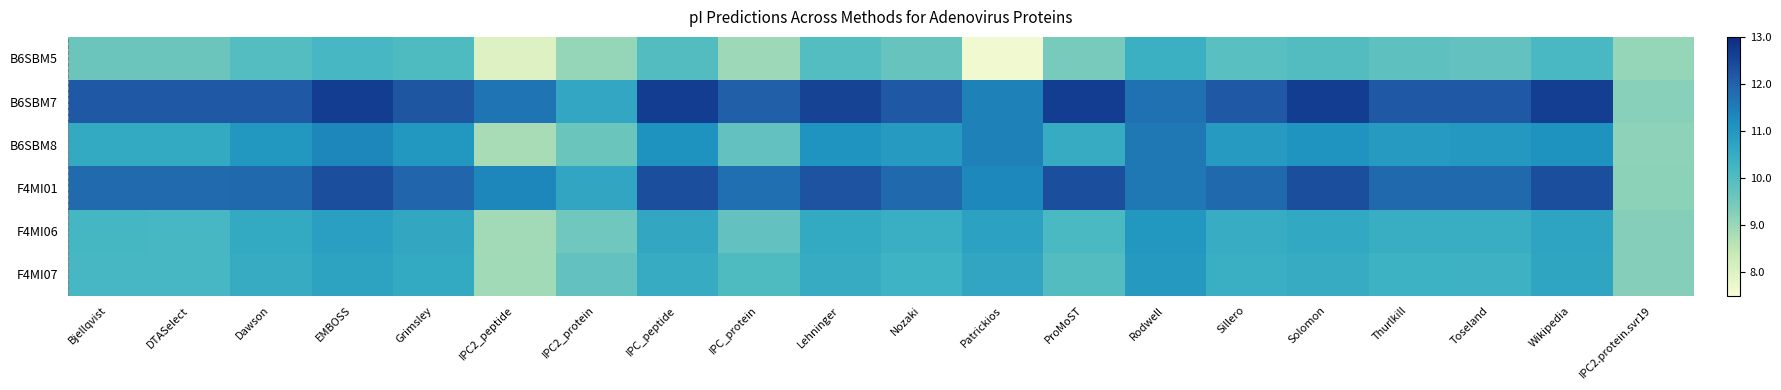

Reading right to left, transcribe all the data shown in this chart.

B6SBM5: IPC2.protein.svr19=9.1	Wikipedia=10.1	Toseland=9.7	Thurlkill=9.8	Solomon=10.0	Sillero=9.9	Rodwell=10.4	ProMoST=9.4	Patrickios=7.6	Nozaki=9.7	Lehninger=10.0	IPC_protein=8.9	IPC_peptide=10.0	IPC2_protein=9.0	IPC2_peptide=8.0	Grimsley=10.0	EMBOSS=10.1	Dawson=10.0	DTASelect=9.6	Bjellqvist=9.6
B6SBM7: IPC2.protein.svr19=9.2	Wikipedia=12.6	Toseland=12.2	Thurlkill=12.2	Solomon=12.7	Sillero=12.2	Rodwell=11.7	ProMoST=12.7	Patrickios=11.4	Nozaki=12.2	Lehninger=12.6	IPC_protein=12.0	IPC_peptide=12.7	IPC2_protein=10.6	IPC2_peptide=11.7	Grimsley=12.2	EMBOSS=12.7	Dawson=12.2	DTASelect=12.2	Bjellqvist=12.2
B6SBM8: IPC2.protein.svr19=9.1	Wikipedia=11.1	Toseland=11.0	Thurlkill=10.9	Solomon=11.1	Sillero=10.9	Rodwell=11.6	ProMoST=10.5	Patrickios=11.4	Nozaki=10.9	Lehninger=11.1	IPC_protein=9.8	IPC_peptide=11.1	IPC2_protein=9.6	IPC2_peptide=8.8	Grimsley=11.0	EMBOSS=11.3	Dawson=11.0	DTASelect=10.6	Bjellqvist=10.6
F4MI01: IPC2.protein.svr19=9.2	Wikipedia=12.3	Toseland=11.9	Thurlkill=11.9	Solomon=12.4	Sillero=11.9	Rodwell=11.6	ProMoST=12.4	Patrickios=11.3	Nozaki=11.9	Lehninger=12.3	IPC_protein=11.8	IPC_peptide=12.4	IPC2_protein=10.7	IPC2_peptide=11.3	Grimsley=11.9	EMBOSS=12.4	Dawson=11.9	DTASelect=11.9	Bjellqvist=11.9
F4MI06: IPC2.protein.svr19=9.2	Wikipedia=10.7	Toseland=10.4	Thurlkill=10.4	Solomon=10.6	Sillero=10.5	Rodwell=11.0	ProMoST=10.1	Patrickios=10.7	Nozaki=10.4	Lehninger=10.6	IPC_protein=9.7	IPC_peptide=10.6	IPC2_protein=9.5	IPC2_peptide=8.9	Grimsley=10.6	EMBOSS=10.8	Dawson=10.6	DTASelect=10.2	Bjellqvist=10.2
F4MI07: IPC2.protein.svr19=9.3	Wikipedia=10.7	Toseland=10.3	Thurlkill=10.3	Solomon=10.5	Sillero=10.4	Rodwell=10.9	ProMoST=10.0	Patrickios=10.7	Nozaki=10.3	Lehninger=10.5	IPC_protein=10.0	IPC_peptide=10.5	IPC2_protein=9.8	IPC2_peptide=8.9	Grimsley=10.6	EMBOSS=10.7	Dawson=10.5	DTASelect=10.2	Bjellqvist=10.2